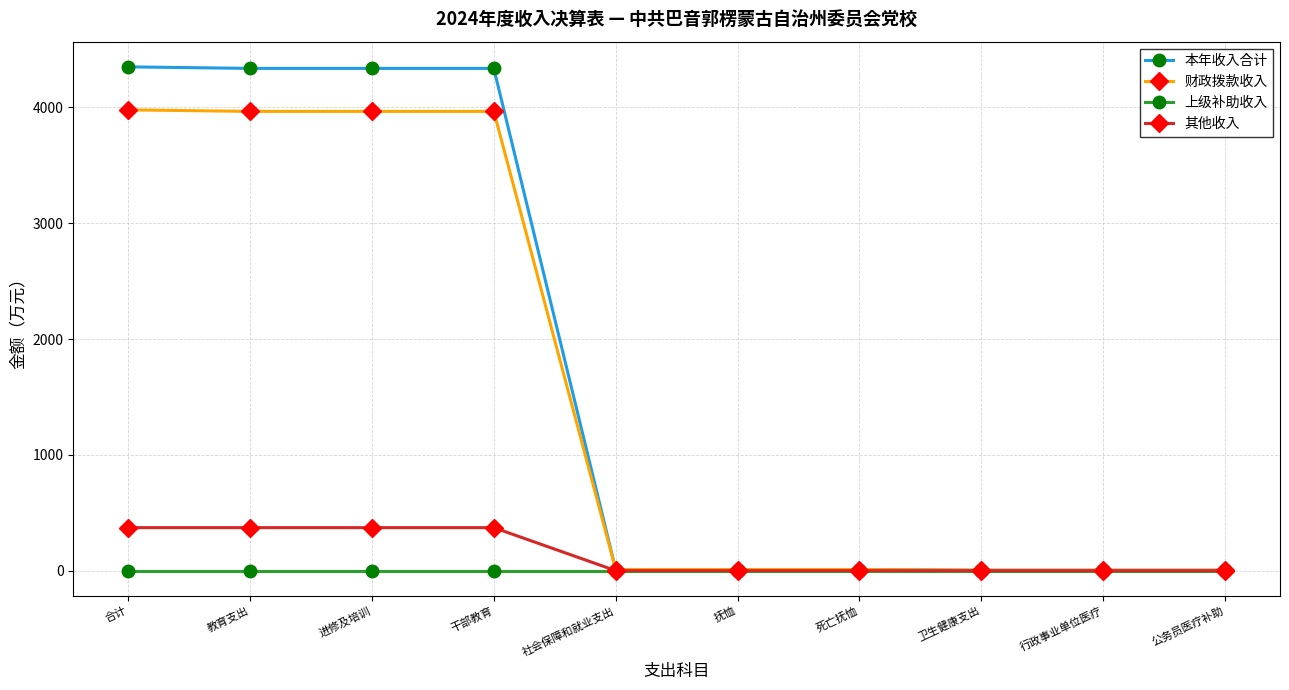

What is the value of the 本年收入合计 point at the 5th from the left?

9.7